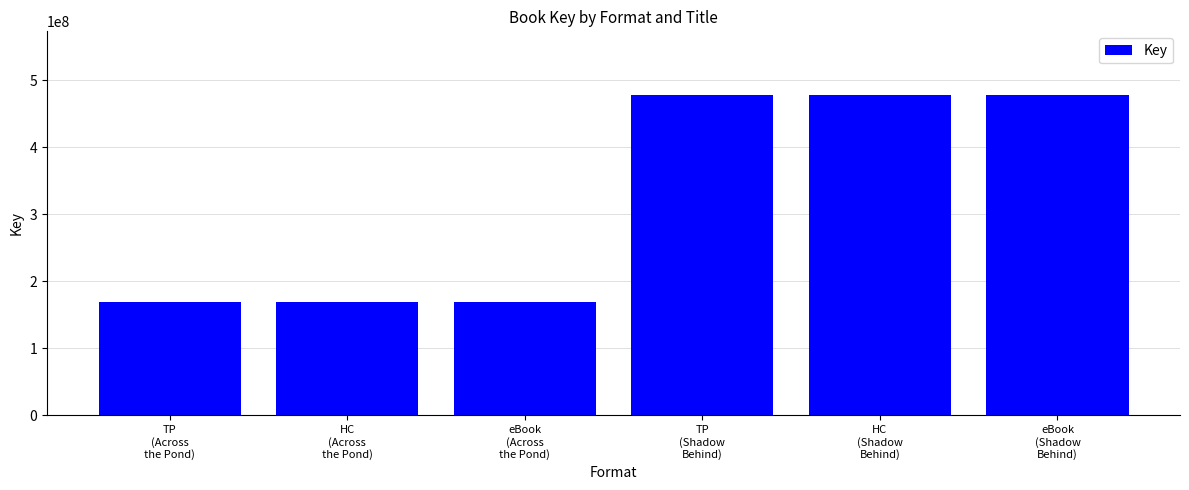

Is it true that the value at TP
(Across
the Pond) is 227852715?

False